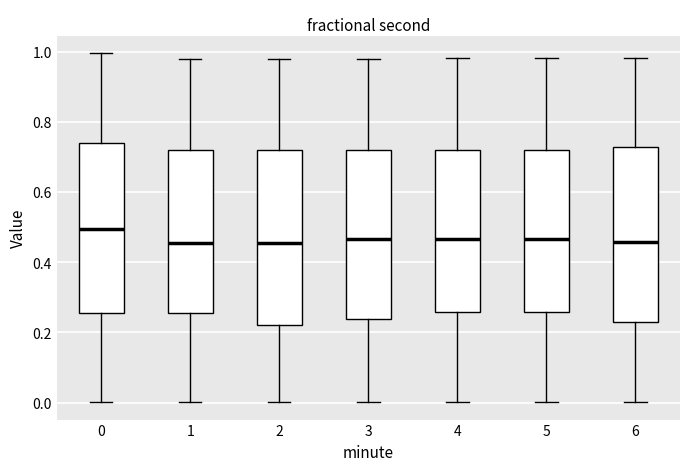

Which box's median line is the highest?

0